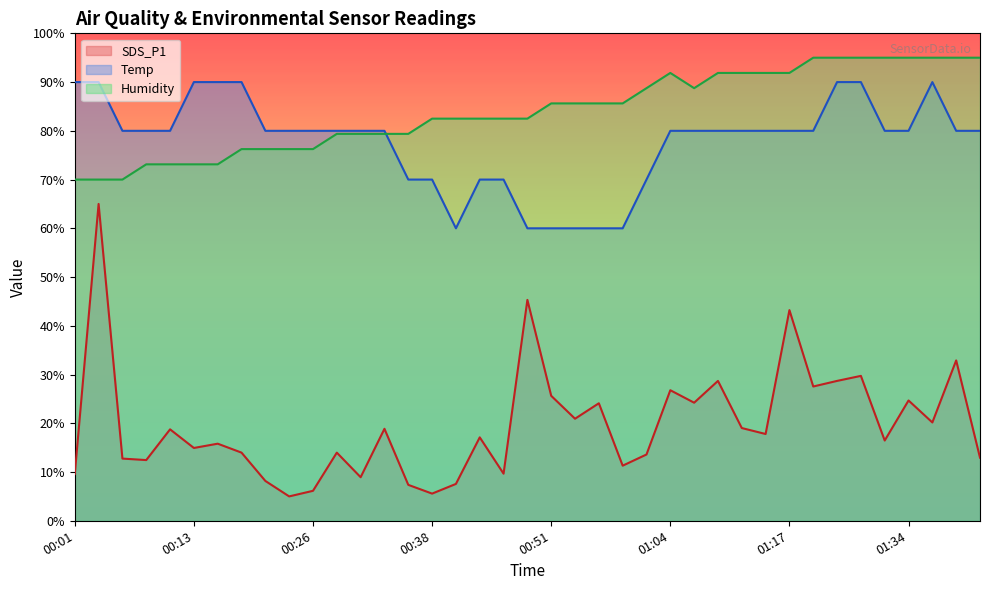

Which series has the widest spread of values?

SDS_P1